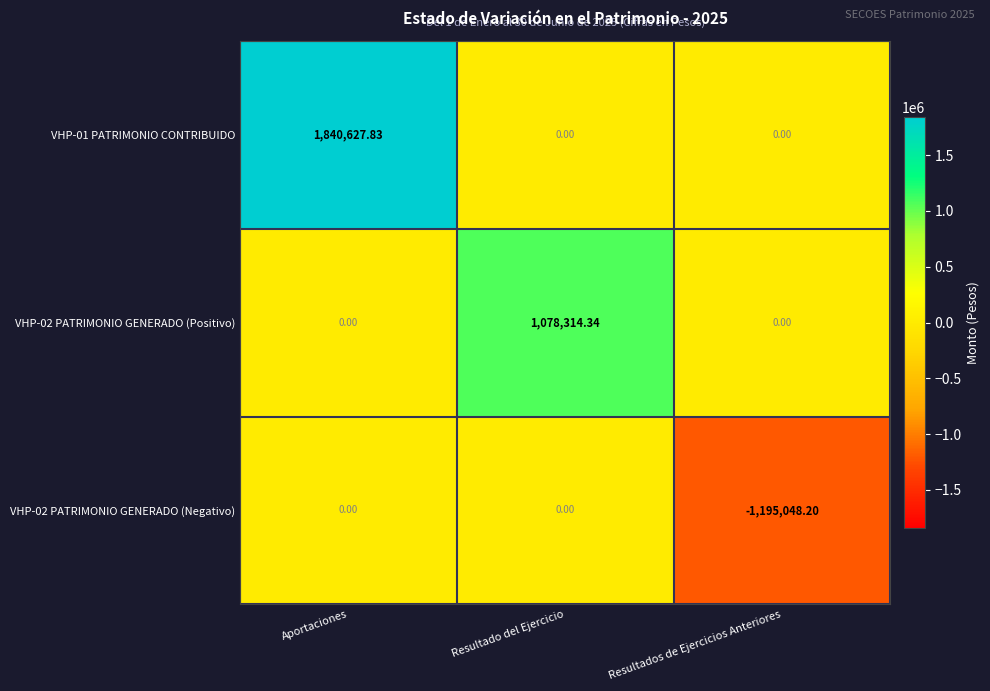

Which category has the lowest value across all series?

Resultados de Ejercicios Anteriores